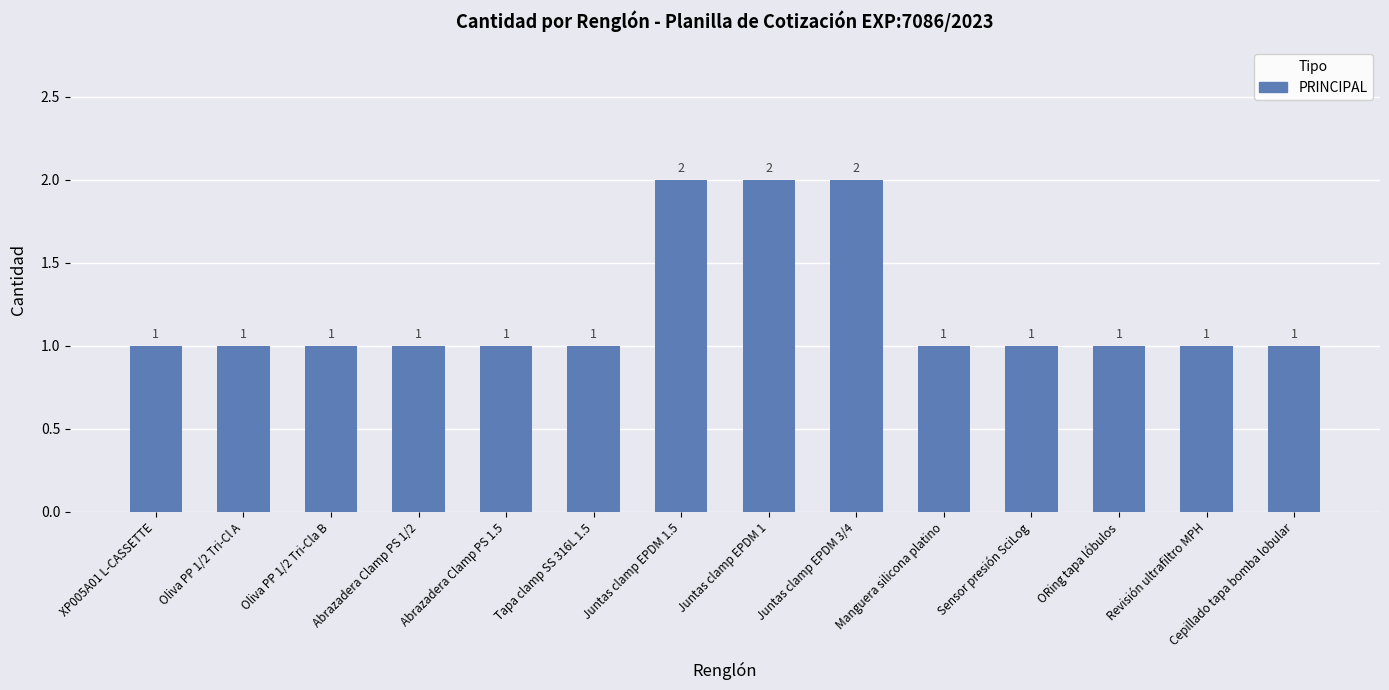

What is the difference between the maximum and minimum values?

1